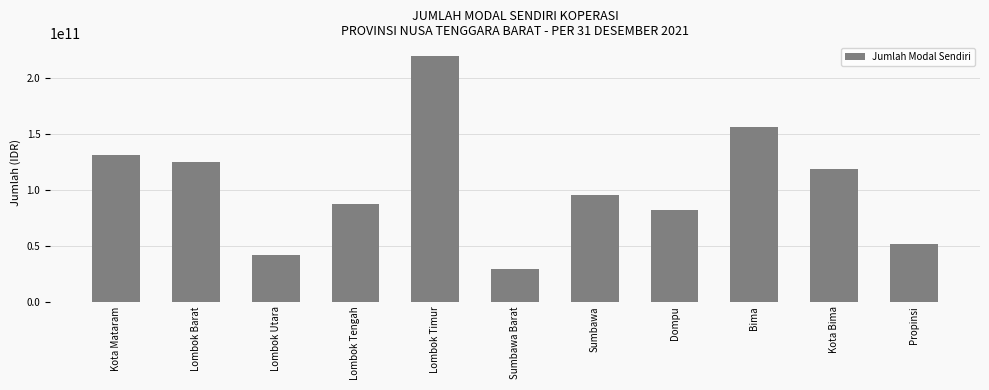

What position from the left is Lombok Barat?

2